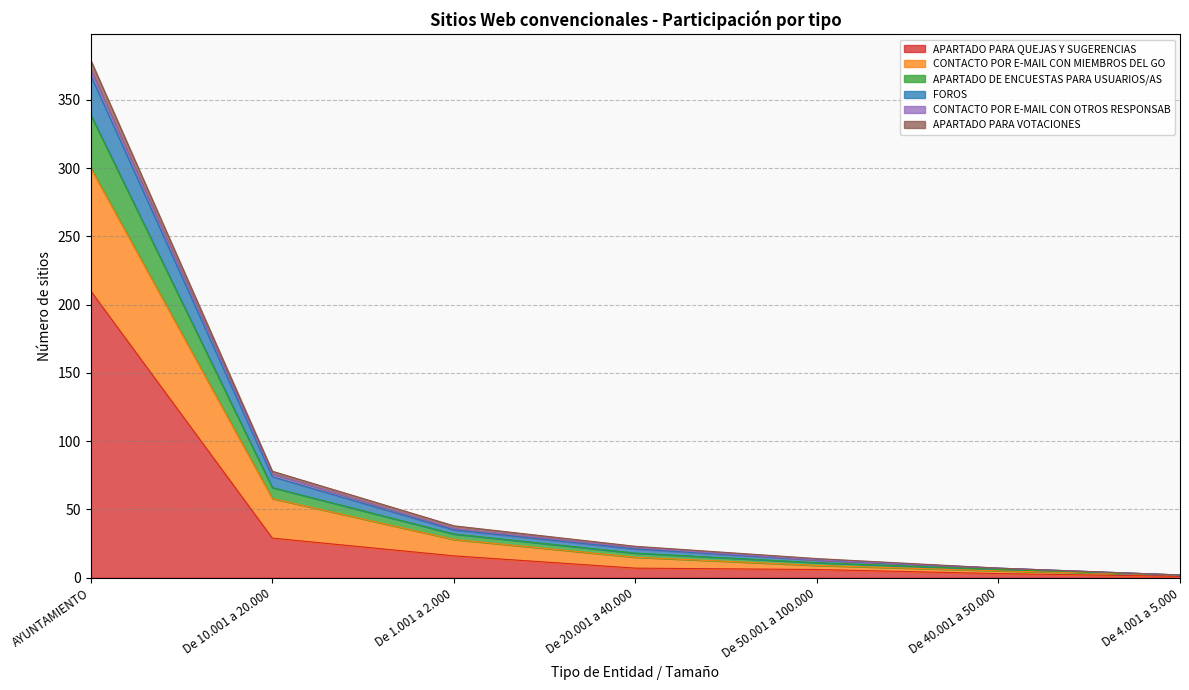

Where is APARTADO PARA QUEJAS Y SUGERENCIAS nearest to the value 105?

De 10.001 a 20.000